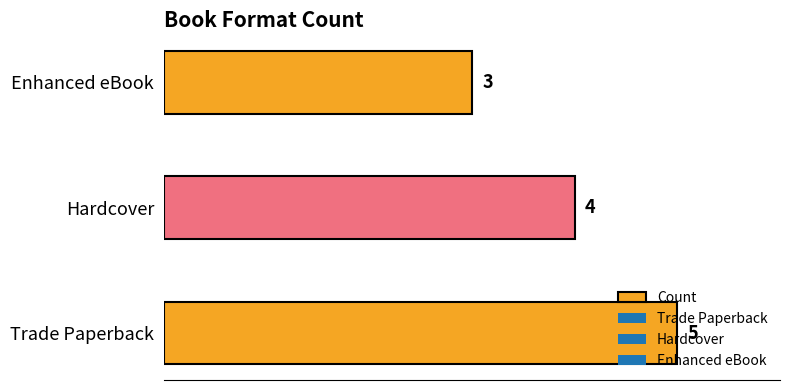

Approximately how many times larger is the value at Hardcover compared to Trade Paperback?

0.8